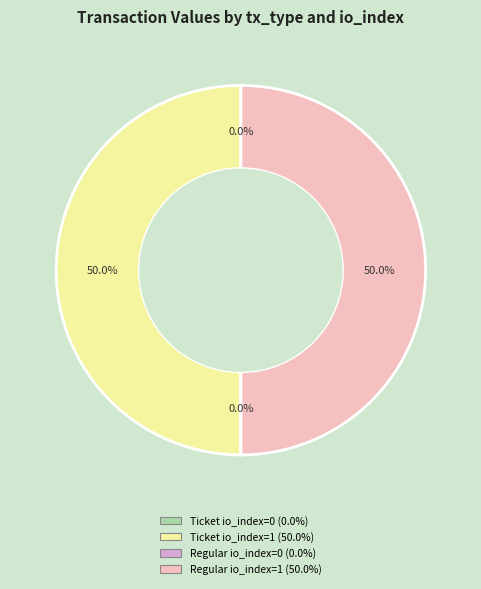

True or false: Regular io_index=1 accounts for 62% of the total.

False